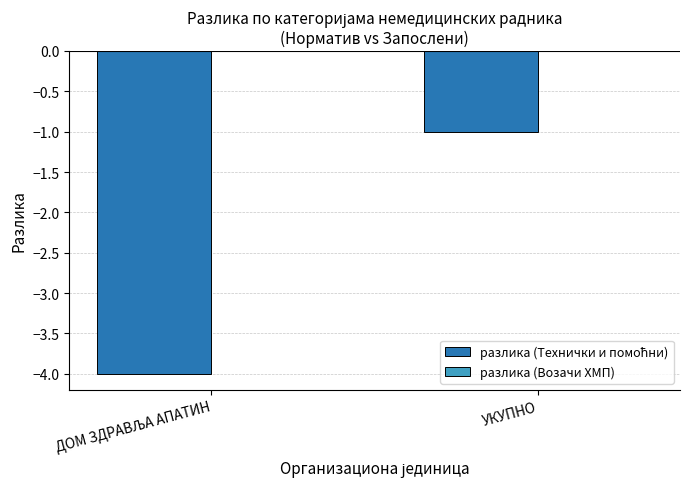

What position from the right is УКУПНО?

1